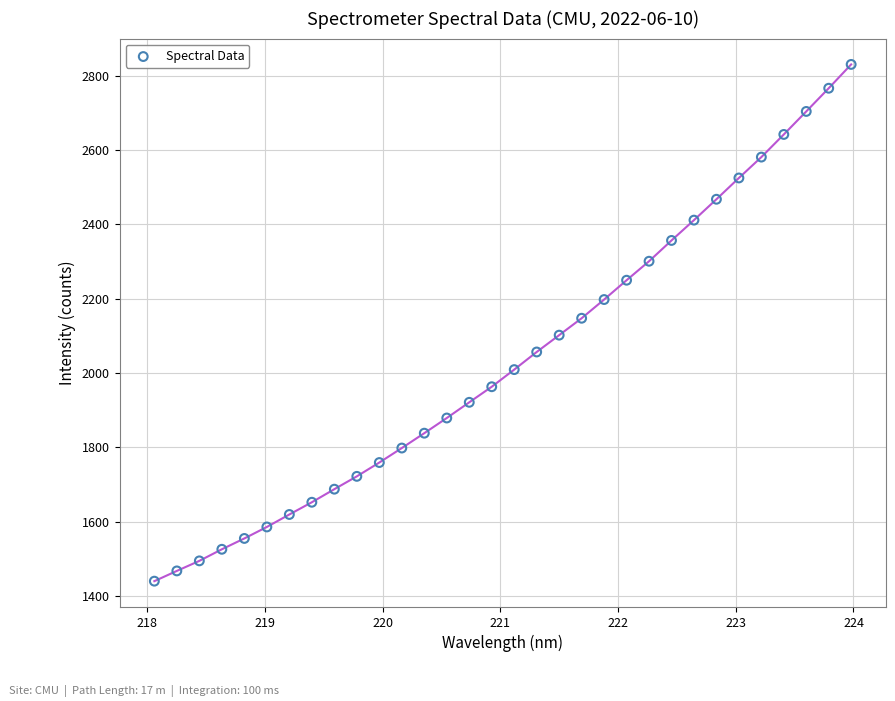

What is the range of X values (max minus min)?

5.9